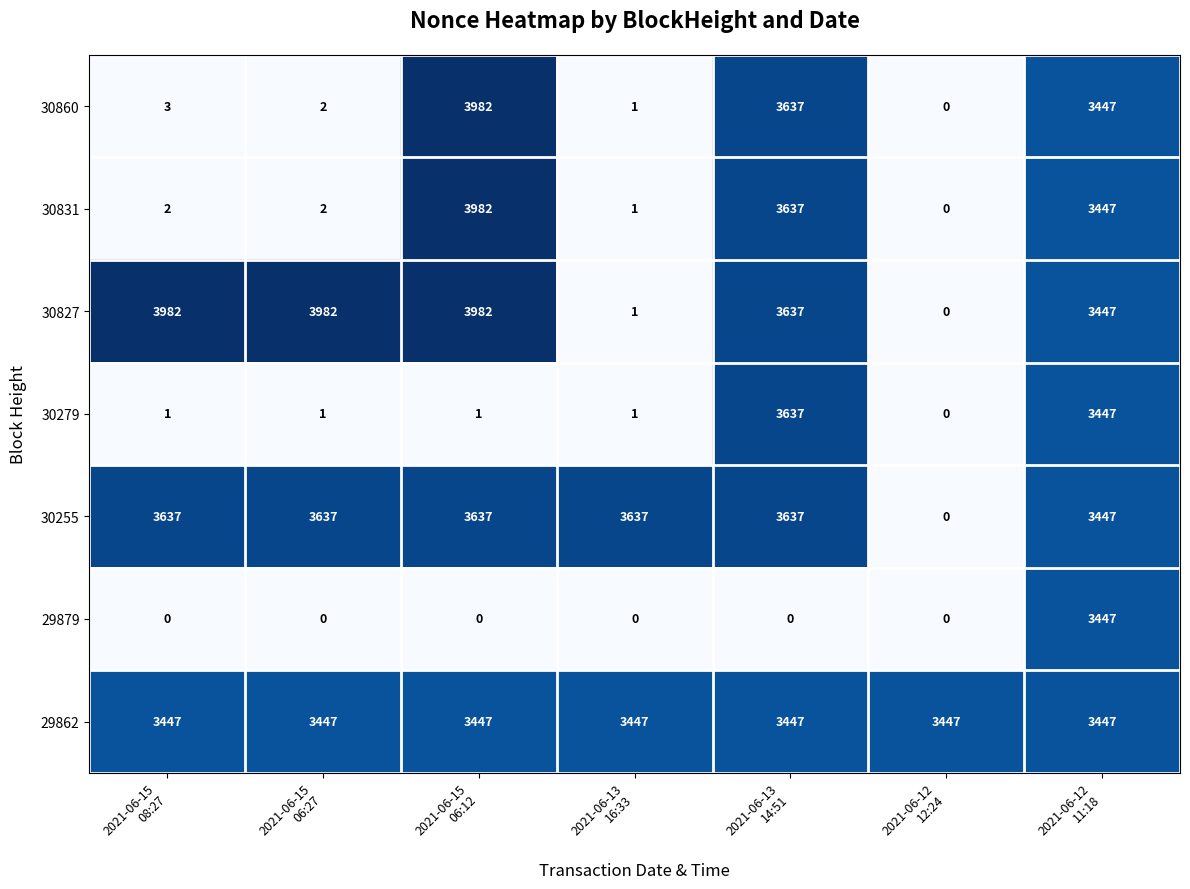

What is the difference between the maximum and second lowest values in the 30831 series?

3981